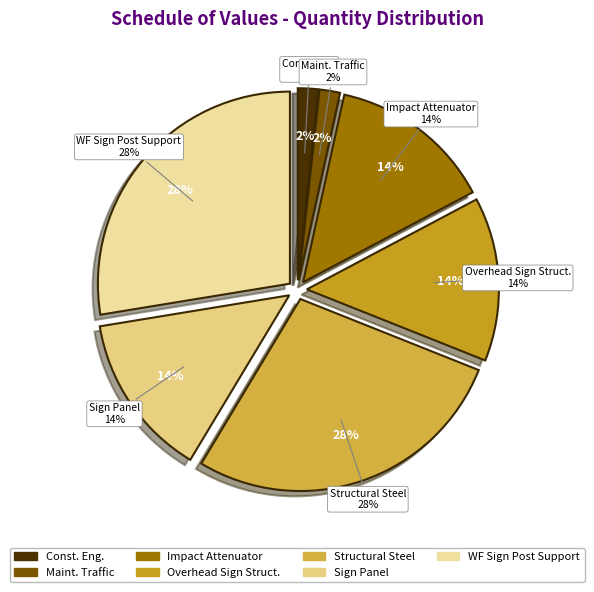

Between CONSTRUCTION ENGINEERING and WIDE FLANGE SIGN POST SUPPORT, which is larger?

WIDE FLANGE SIGN POST SUPPORT